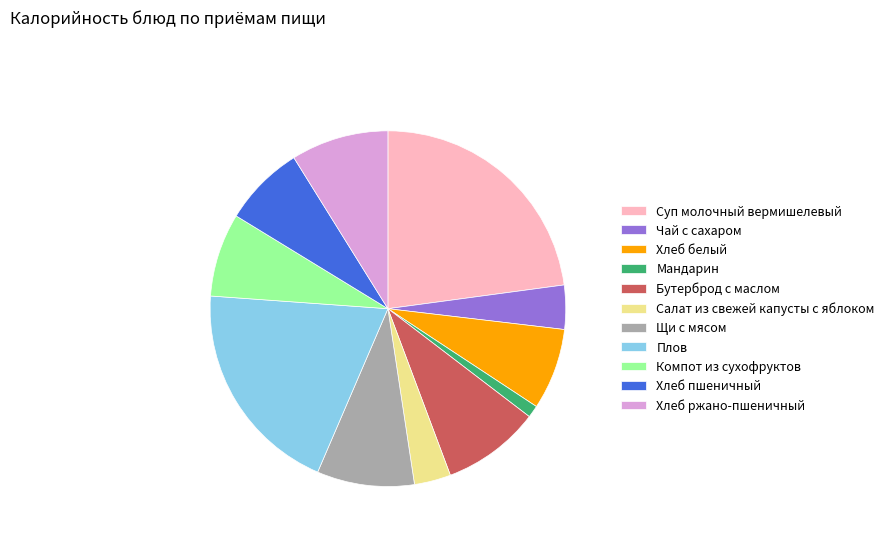

What is the ratio of the value at Салат из свежей капусты с яблоком to the value at Мандарин?

3.0